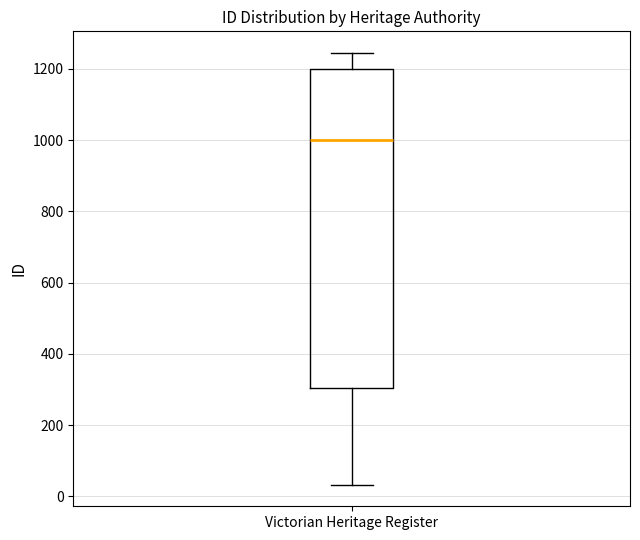

Read this box plot against the y-axis: the position of the median line, the range covered by the box, and the ends of both whiskers. The values are not printed on the chart, so give them approximately, as read against the axis.

median 1000, box 300 to 1200, whiskers 40 to 1240